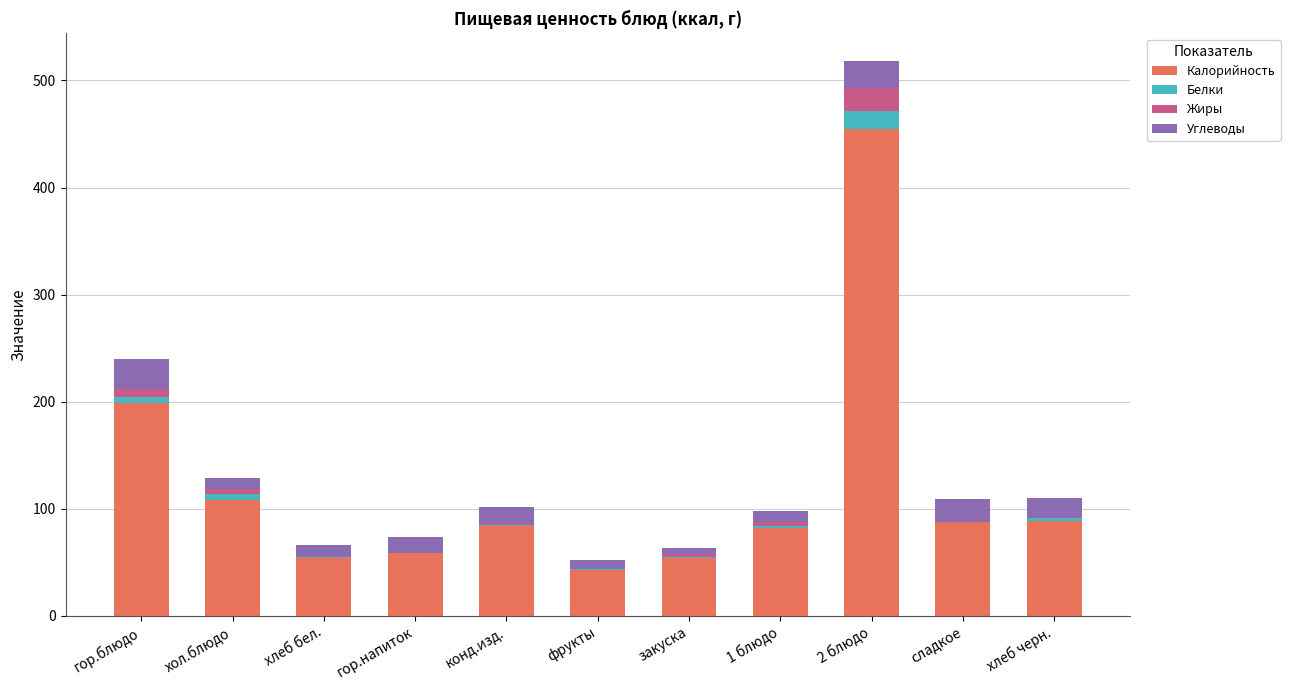

At which label does Калорийность reach its peak?

2 блюдо